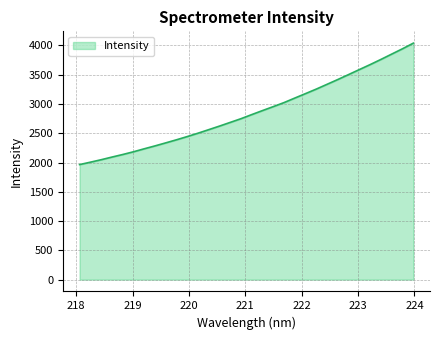

What is the maximum value shown in the chart?

4038.9